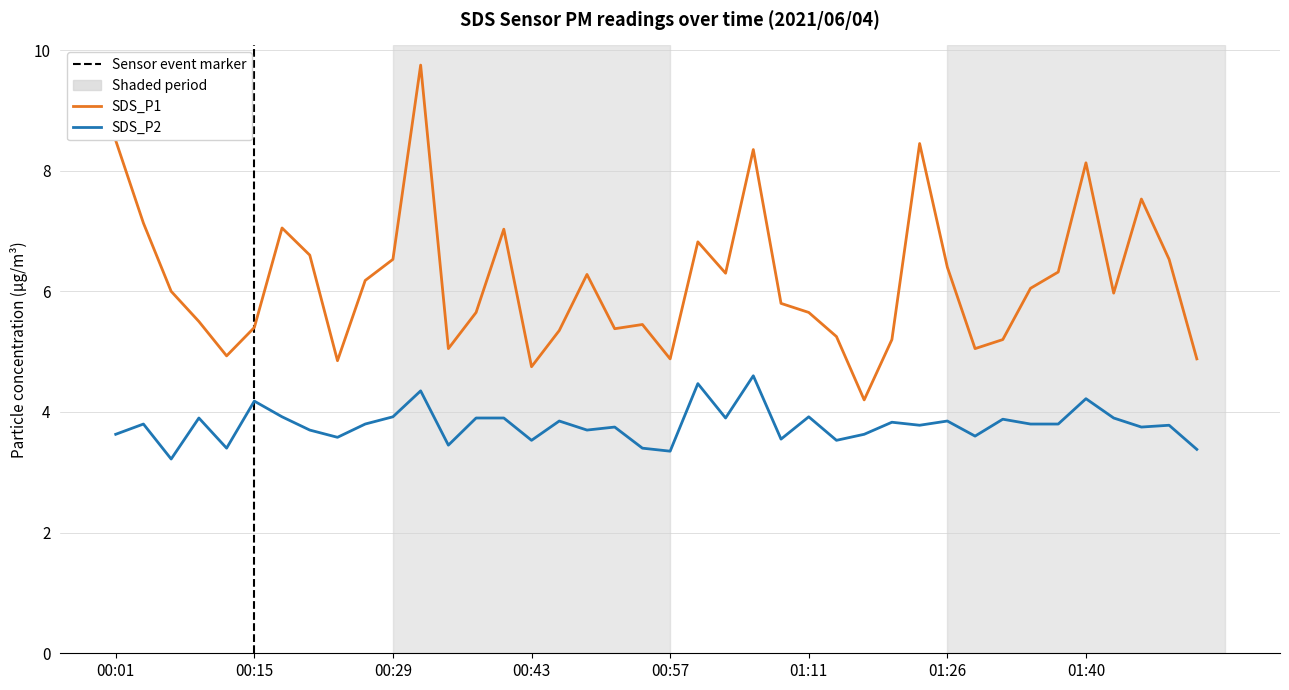

What is the difference between the highest and lowest values at 00:46?

1.5